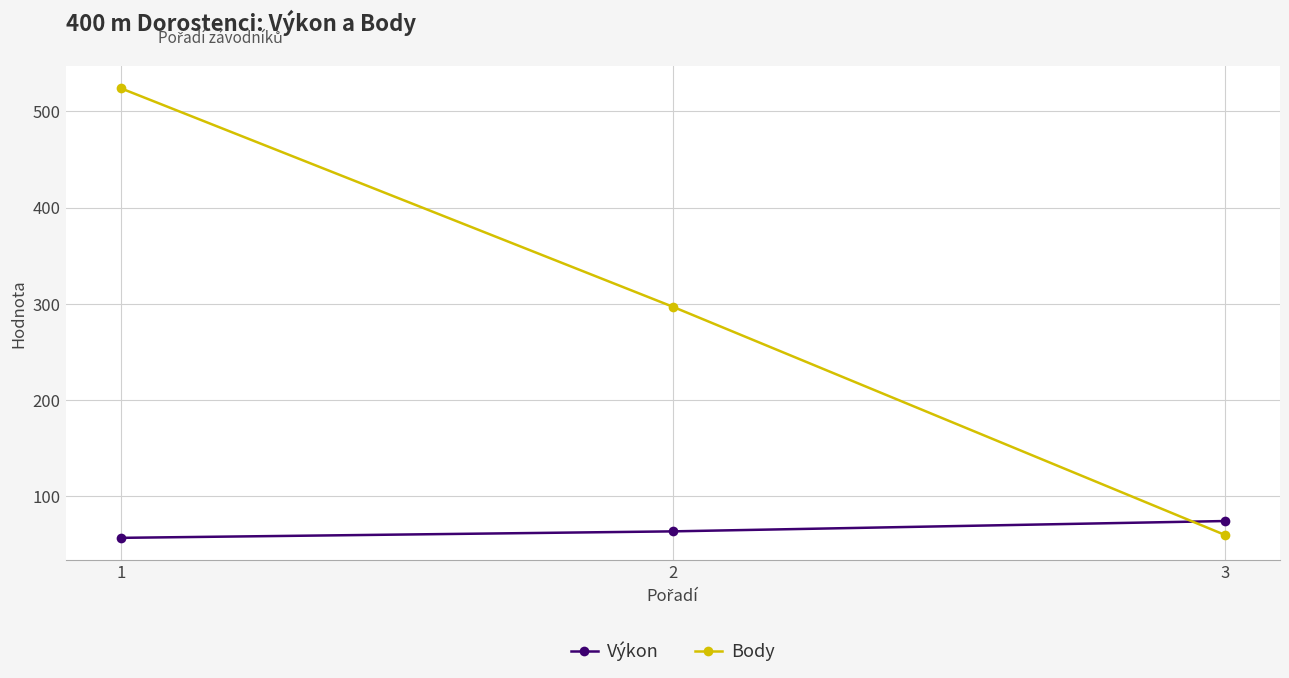

What are all the series names shown in the legend?

Výkon, Body